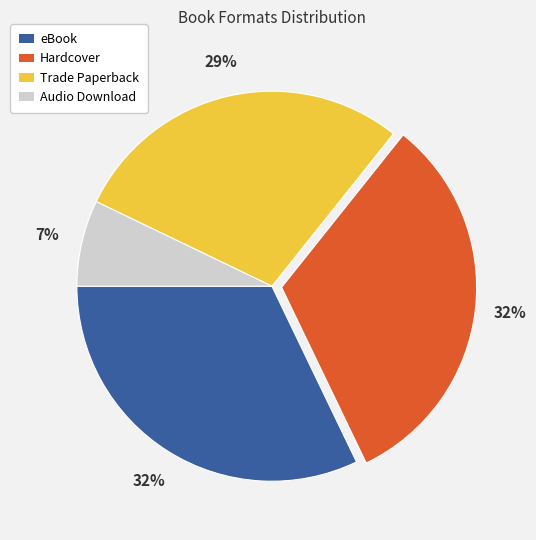

To the nearest percent, what is the difference between the largest and smallest slice percentages?

25%